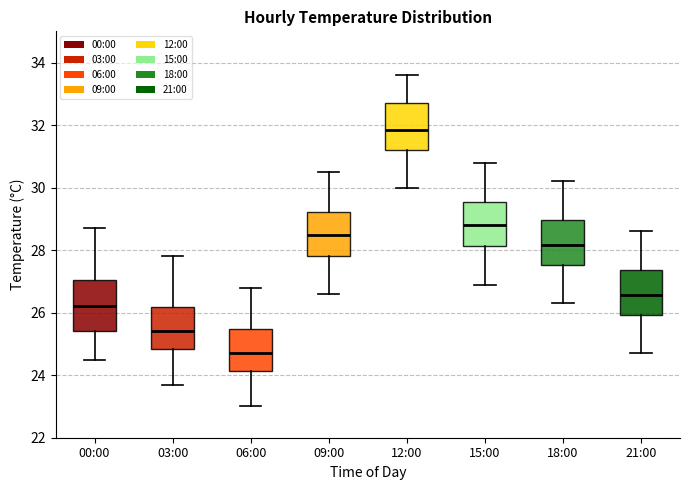

Reading left to right, read every box against the y-axis: the position of its median line, the range the box covers, and the ends of its whiskers. The values are not printed on the chart, so give them approximately, as read against the axis.

00:00: median 26.2, box 25.4 to 27.0, whiskers 24.6 to 28.8
03:00: median 25.4, box 24.8 to 26.2, whiskers 23.8 to 27.8
06:00: median 24.8, box 24.2 to 25.4, whiskers 23.0 to 26.8
09:00: median 28.6, box 27.8 to 29.2, whiskers 26.6 to 30.6
12:00: median 31.8, box 31.2 to 32.8, whiskers 30.0 to 33.6
15:00: median 28.8, box 28.2 to 29.6, whiskers 27.0 to 30.8
18:00: median 28.2, box 27.6 to 29.0, whiskers 26.4 to 30.2
21:00: median 26.6, box 26.0 to 27.4, whiskers 24.8 to 28.6